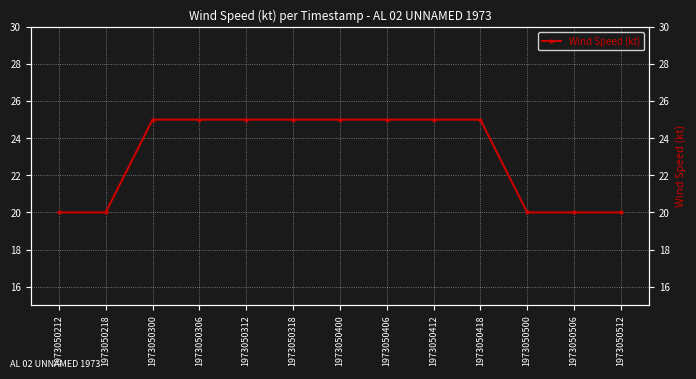

How many distinct data groups are displayed?

1